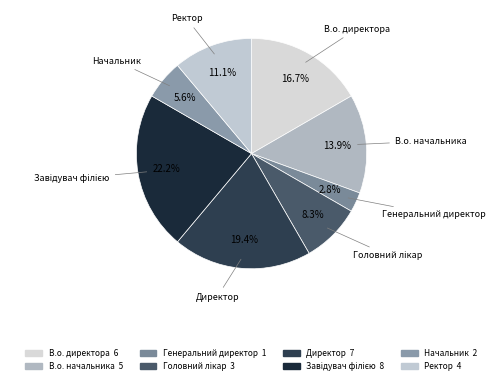

To the nearest percent, what percentage of the pie is Ректор?

11%